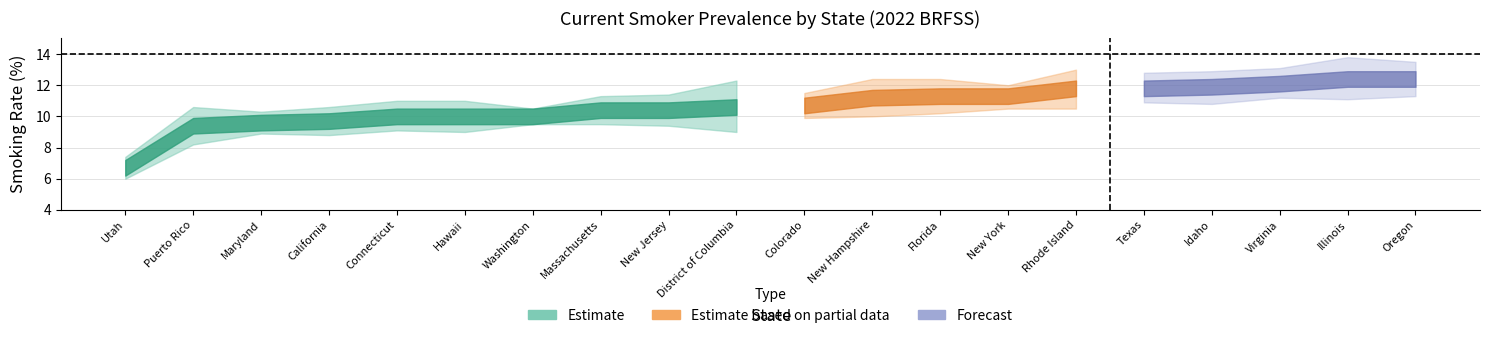

How many lines are shown in the chart?

3